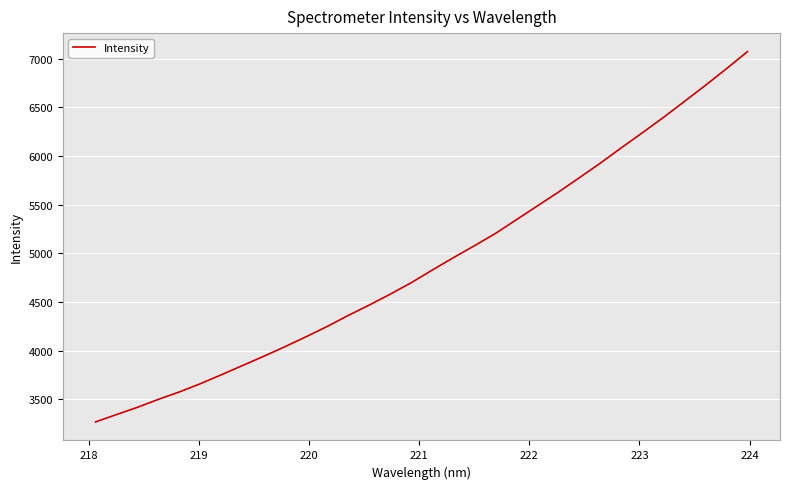

What is the smallest value displayed?

3267.2